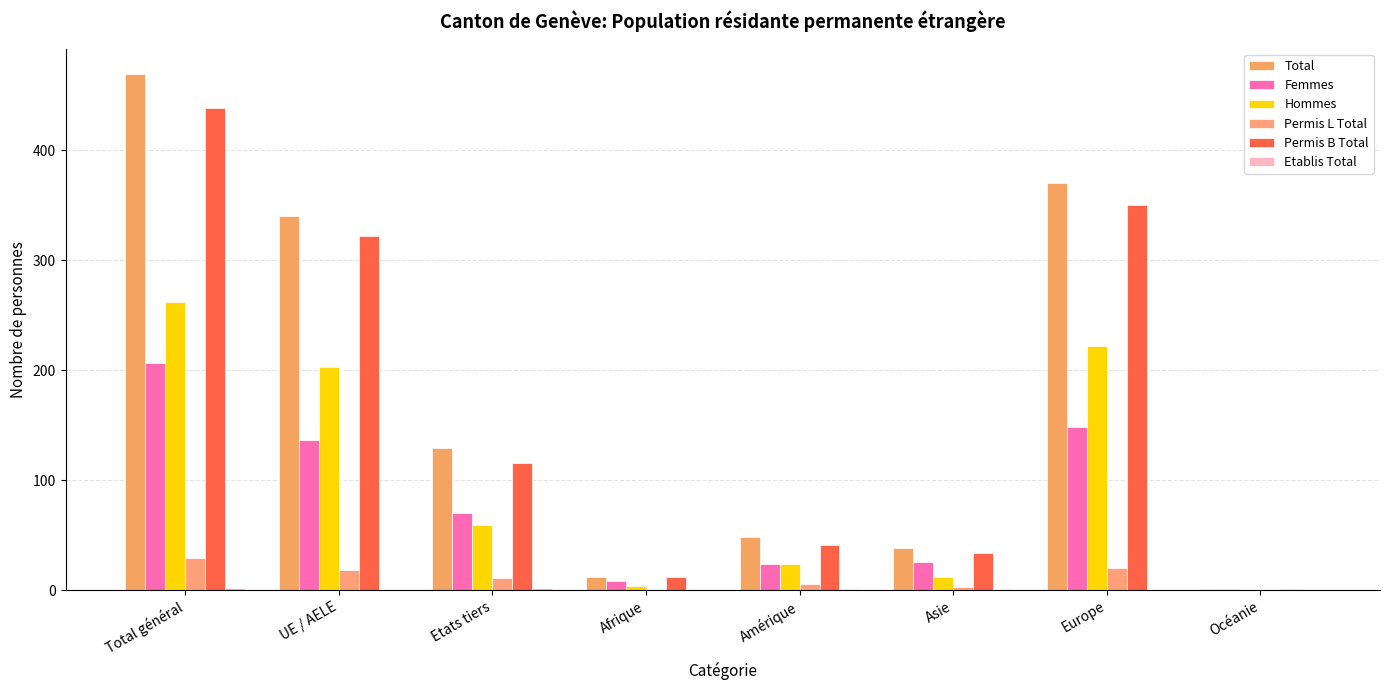

Reading left to right, transcribe all the data shown in this chart.

Total: 469	340	129	12	48	38	370	1
Femmes: 207	137	70	8	24	26	148	1
Hommes: 262	203	59	4	24	12	222	0
Permis L Total: 29	18	11	0	6	3	20	0
Permis B Total: 438	322	116	12	41	34	350	1
Etablis Total: 2	0	2	0	1	1	0	0